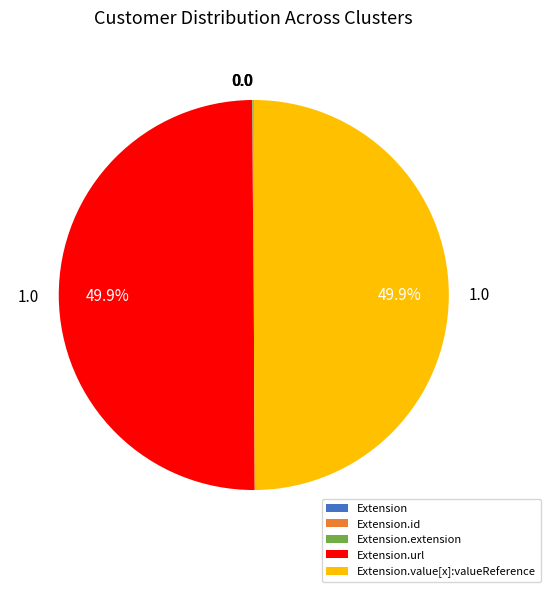

Approximately how many times larger is the value at Extension.value[x]:valueReference compared to Extension.url?

1.0